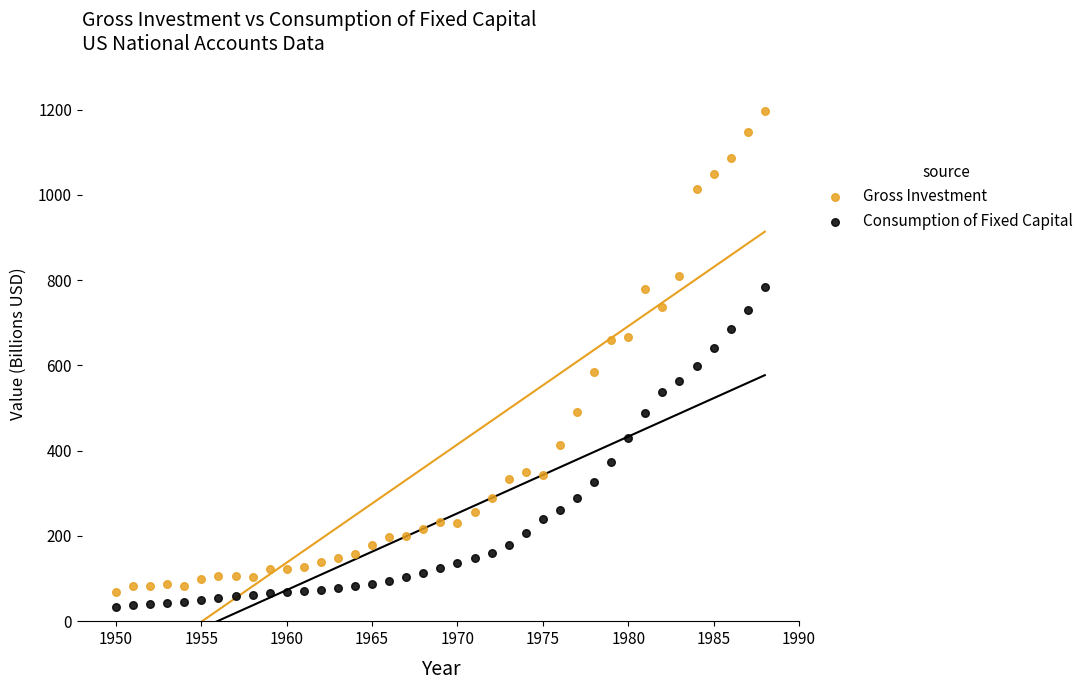

Which series reaches the maximum Y coordinate?

Gross Investment